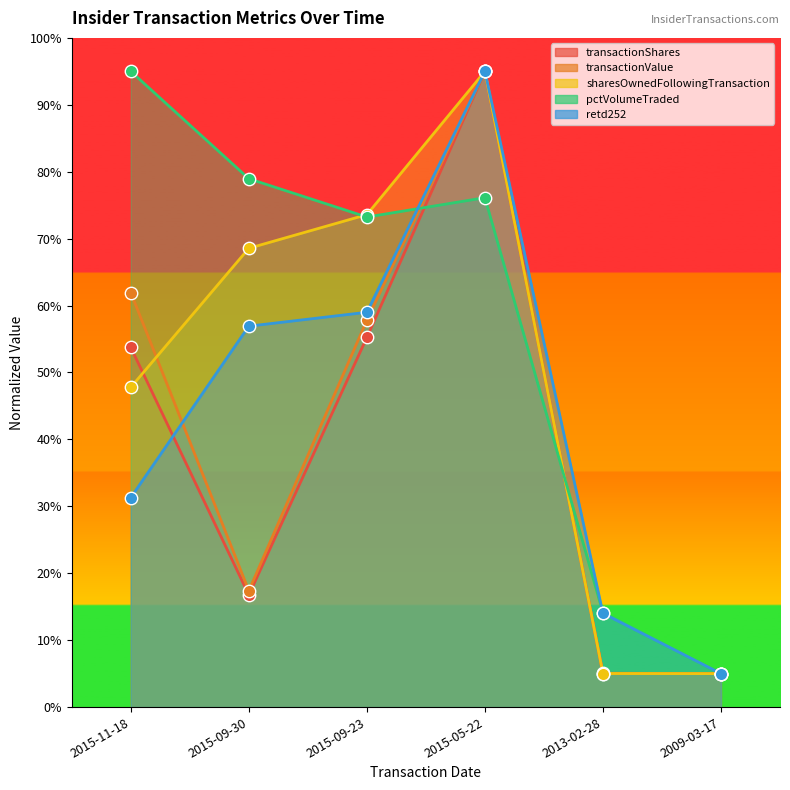

Which series reaches the maximum Y coordinate?

transactionShares